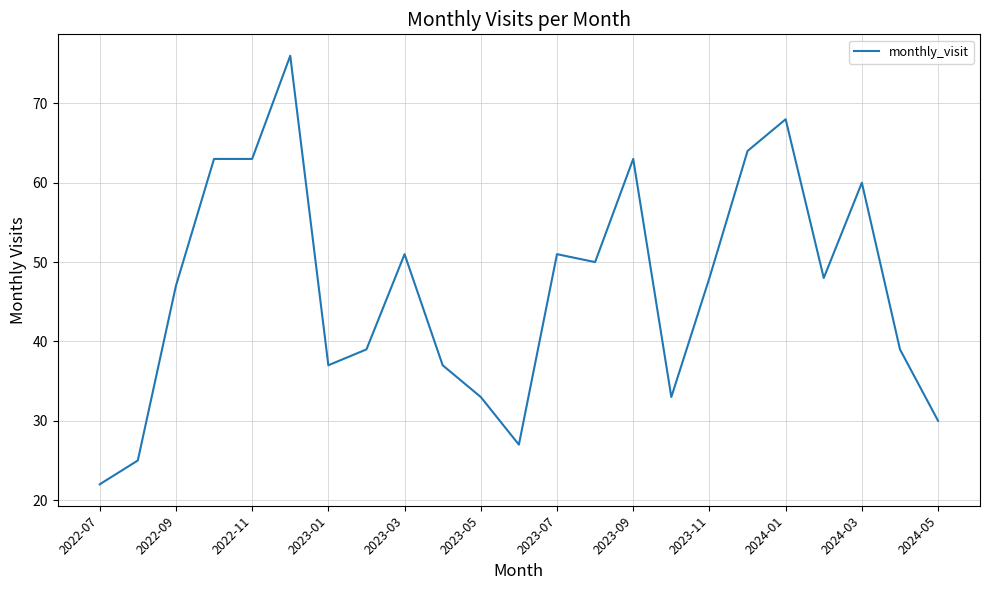

What is the smallest value displayed?

22